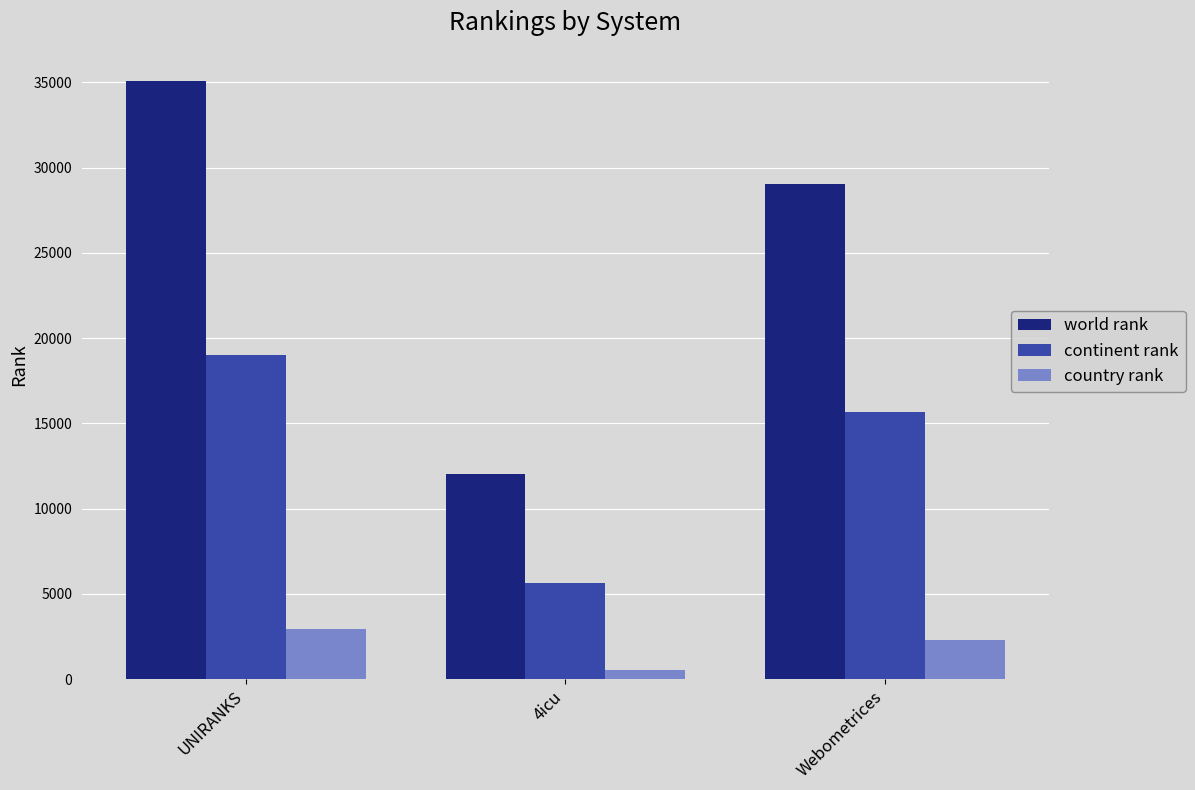

What are all the series names shown in the legend?

world rank, continent rank, country rank